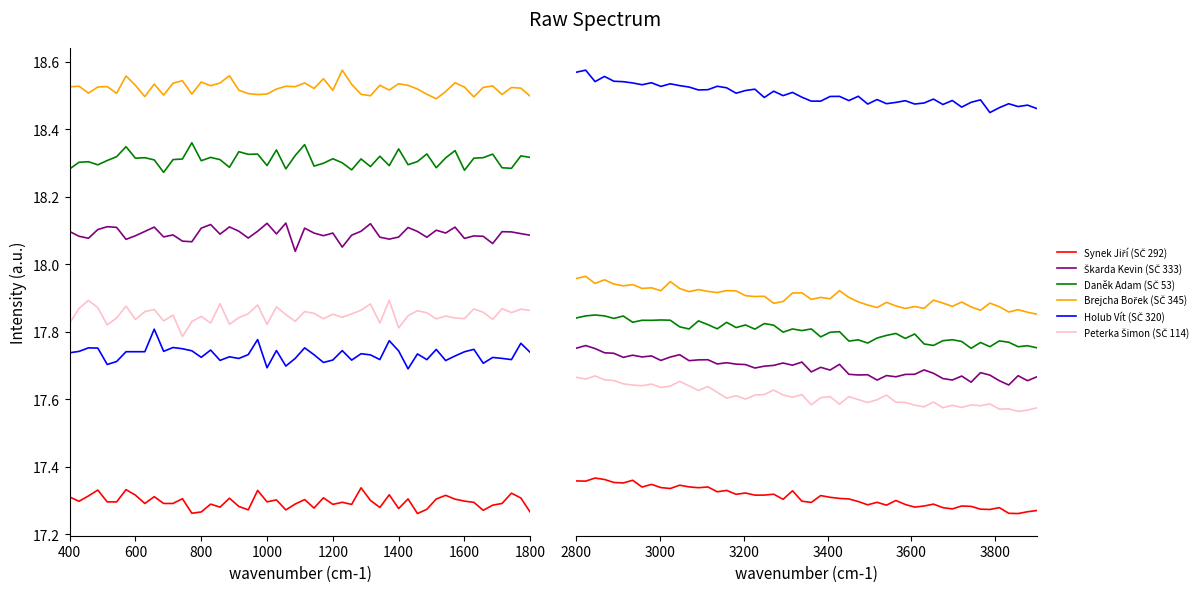

How many lines are shown in the chart?

6